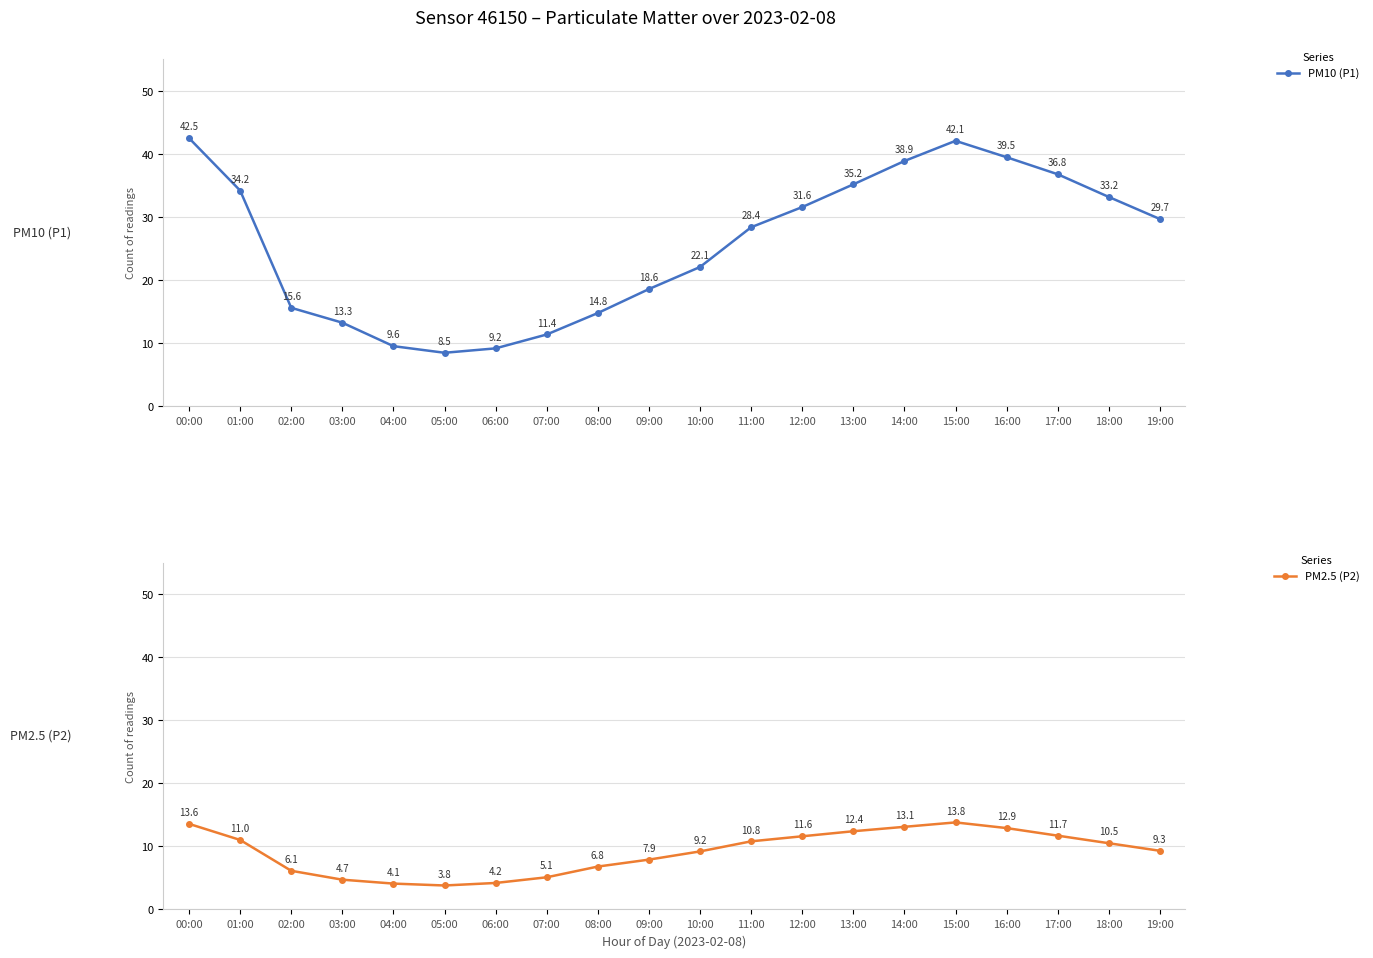

At which label does PM2.5 (P2) reach its minimum?

05:00